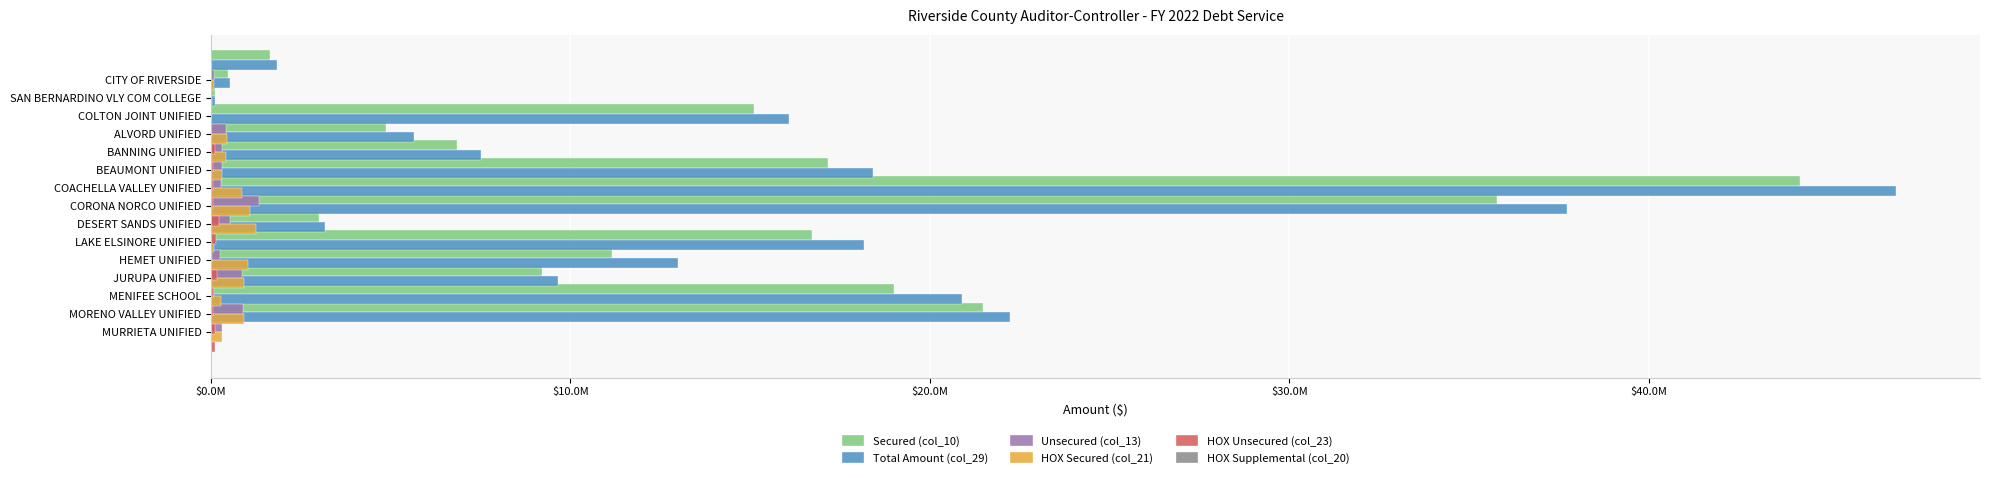

Read the Total Amount (col_29) value at $0.0M.

1826694.1